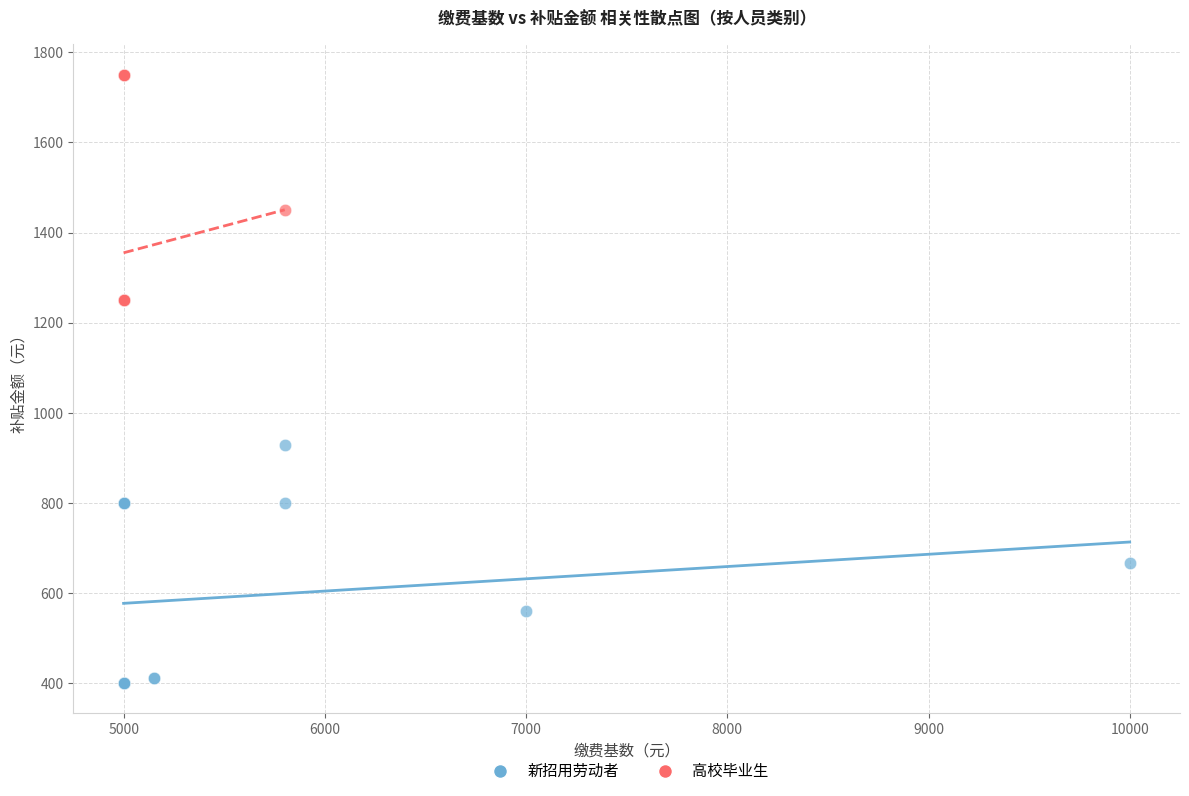

Which series has the largest Y range (max minus min)?

新招用劳动者